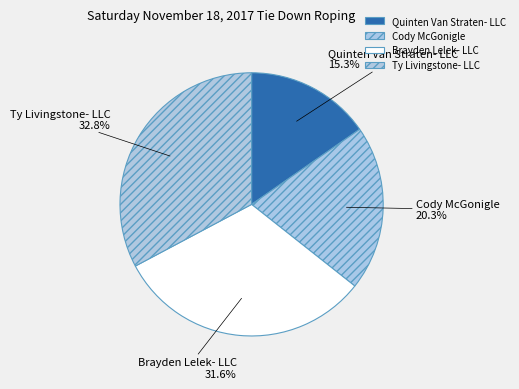

How many slices are in this pie chart?

4